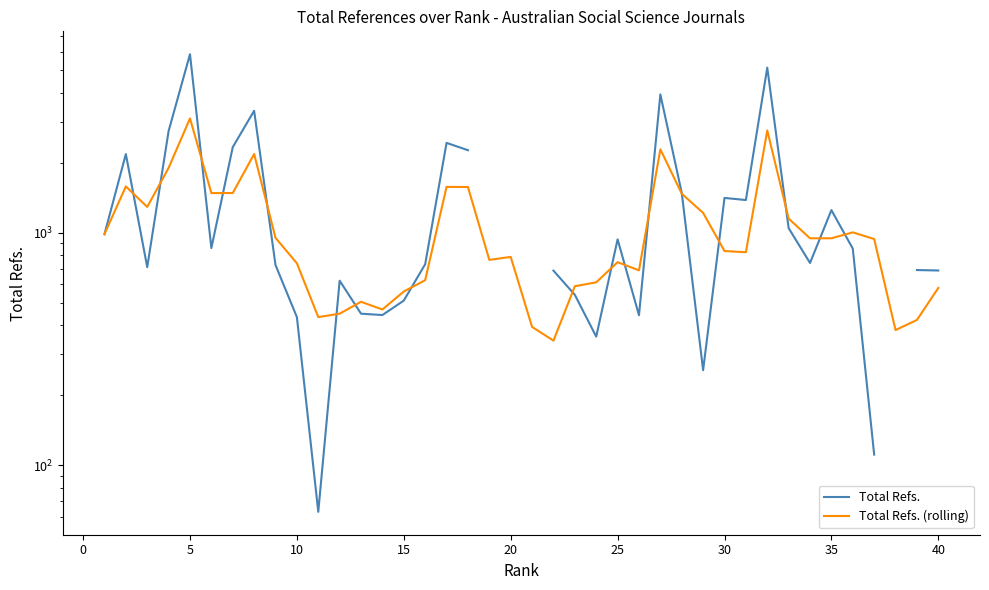

List the series in order of their peak value, highest first.

Total Refs., Total Refs. (rolling)